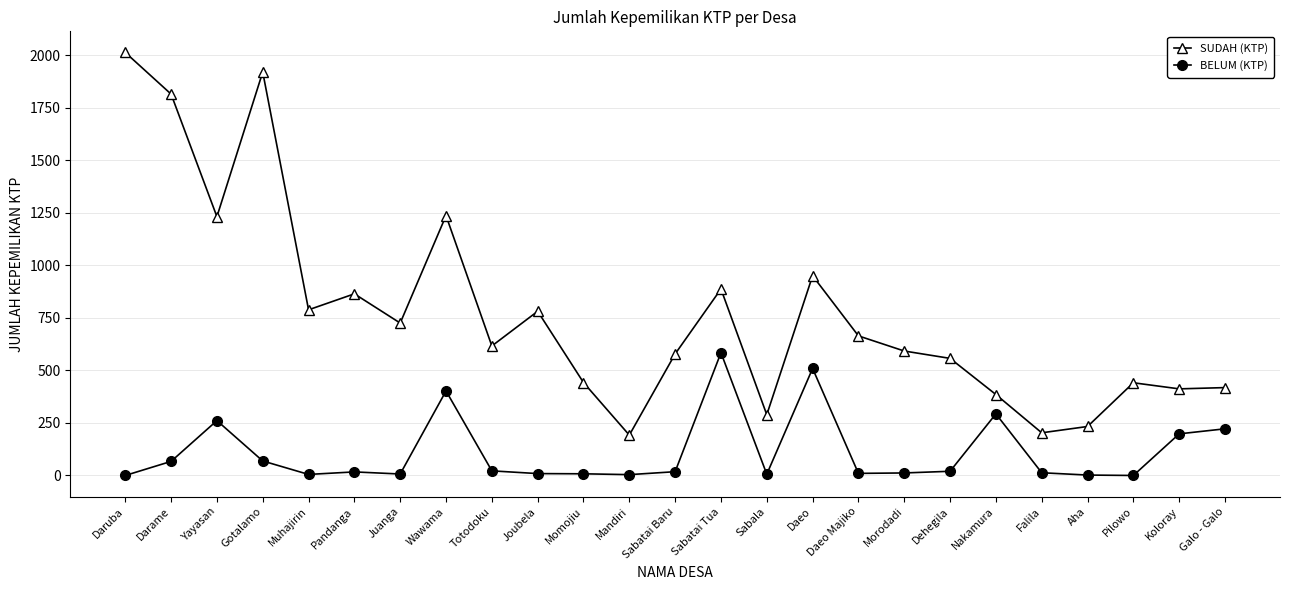

True or false: BELUM (KTP) has more than 0 points higher than both neighbors.

True